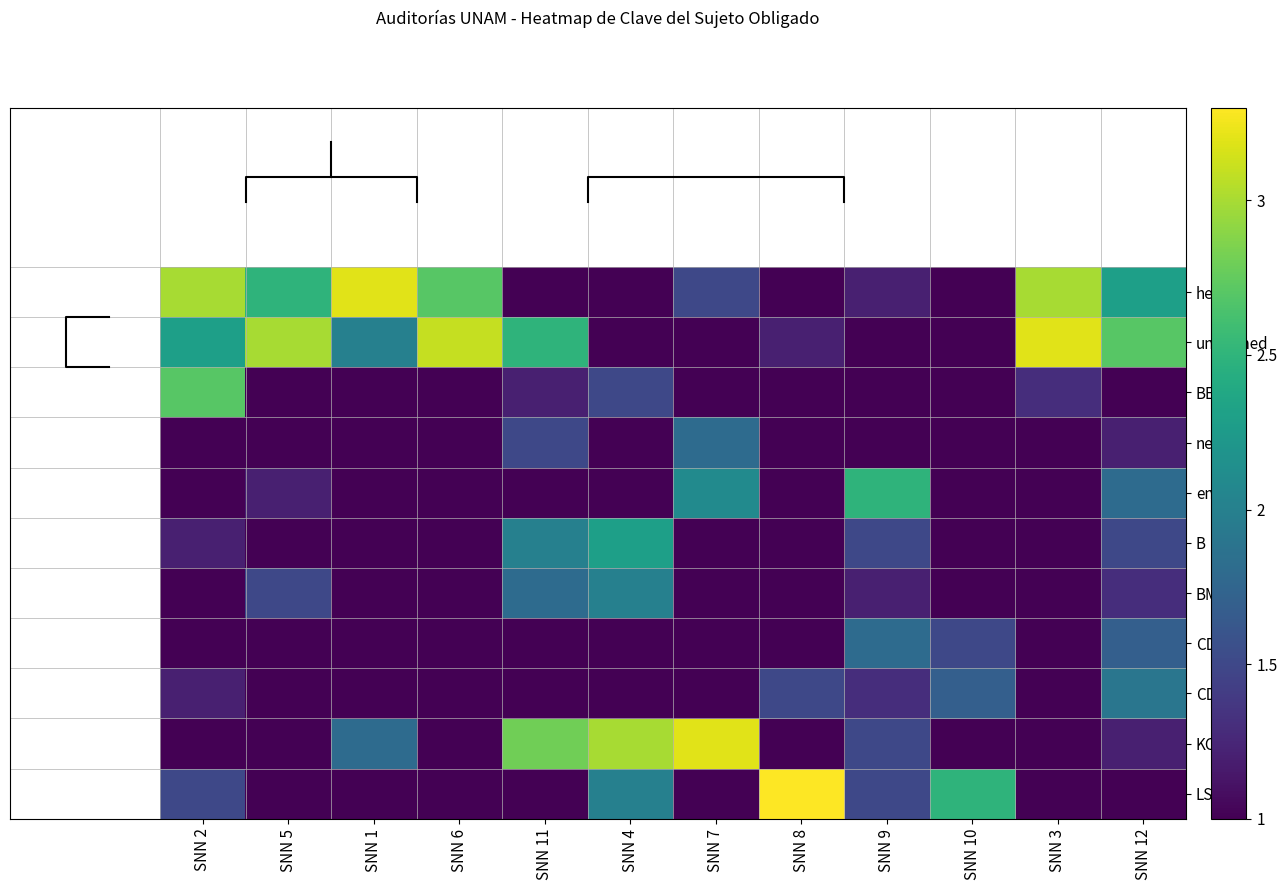

Is the value of endo at SNN 6 greater than the value of hep at SNN 4?

No